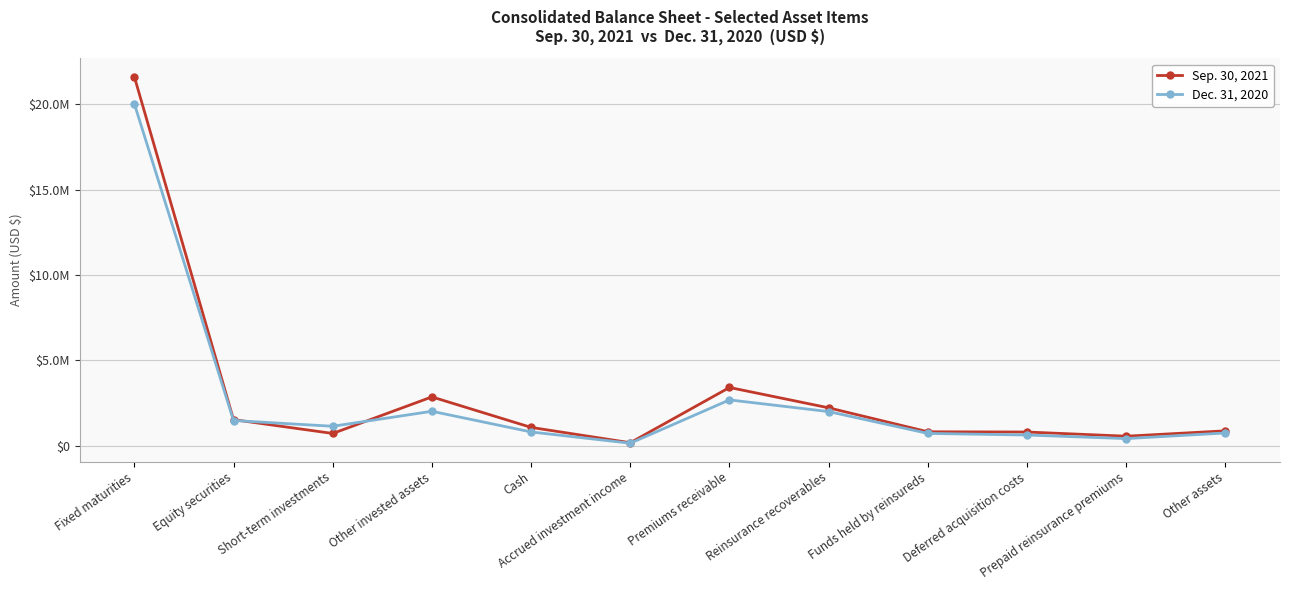

Does the chart have visible grid lines?

Yes